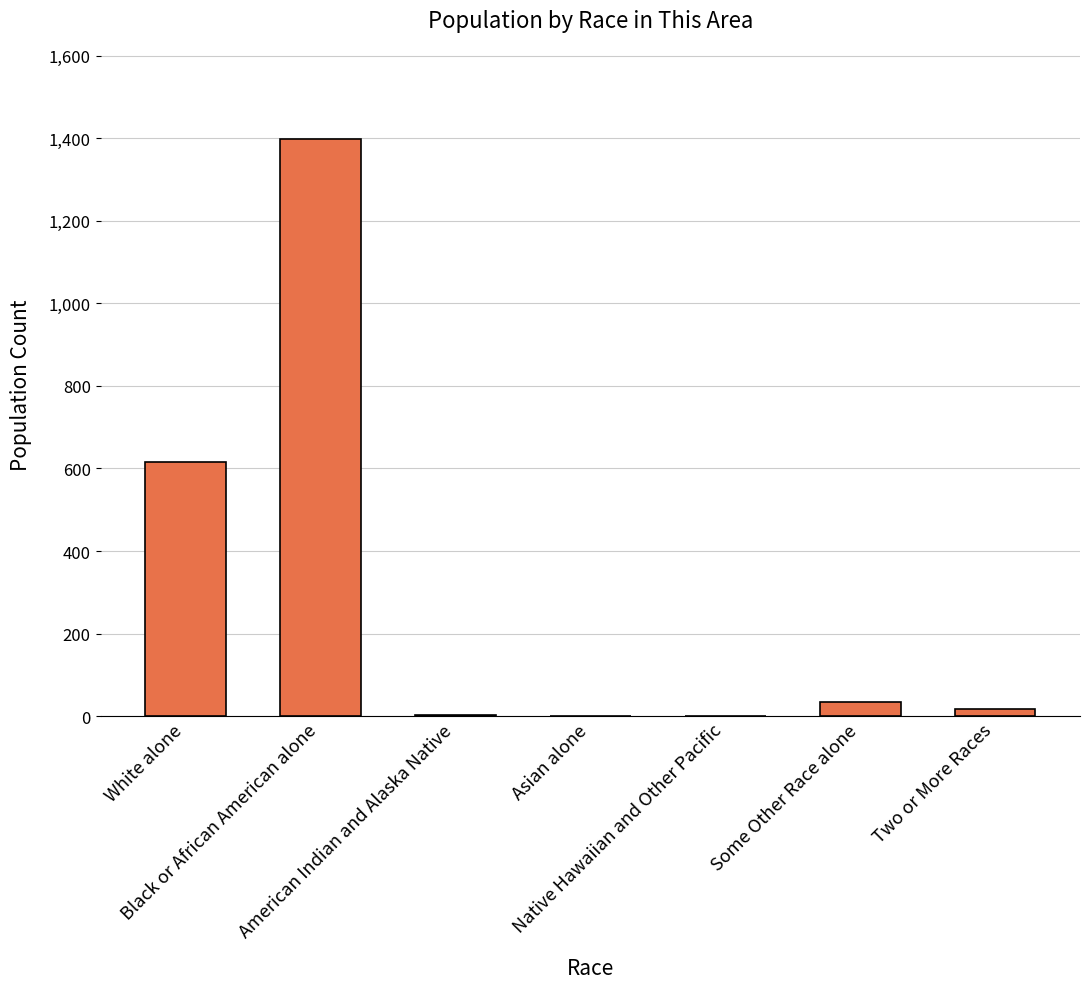

How many categories are shown in the chart?

7